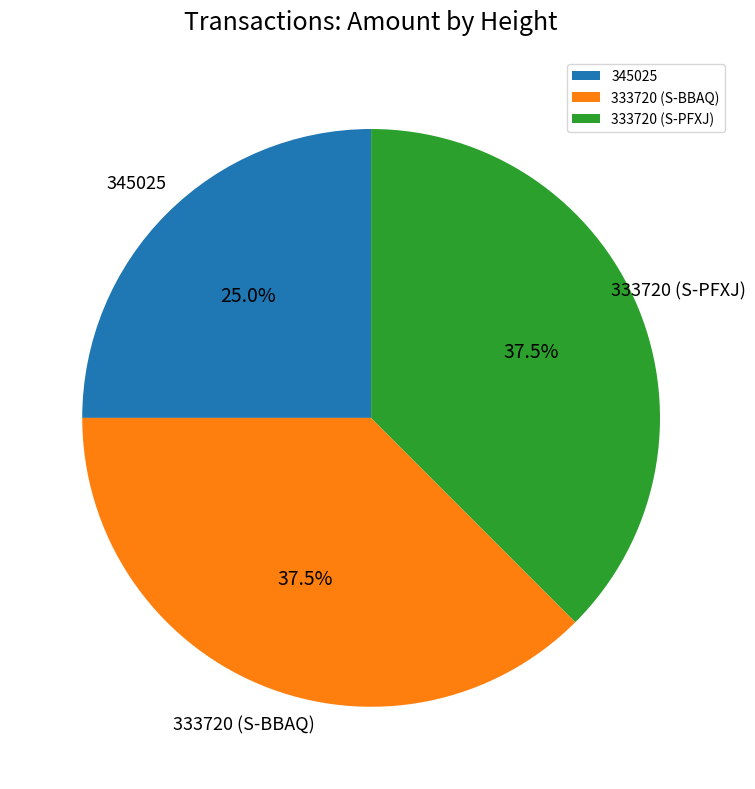

Approximately how many times larger is the value at 333720 (S-PFXJ) compared to 345025?

1.5